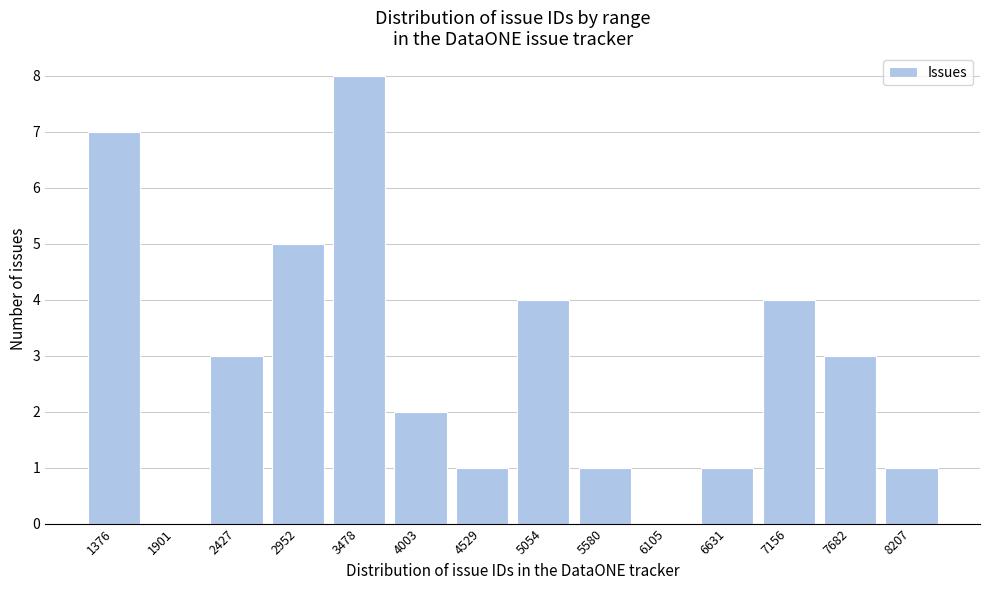

Reading right to left, extract all data points from this chart.

8207=1	7682=3	7156=4	6631=1	6105=0	5580=1	5054=4	4529=1	4003=2	3478=8	2952=5	2427=3	1901=0	1376=7